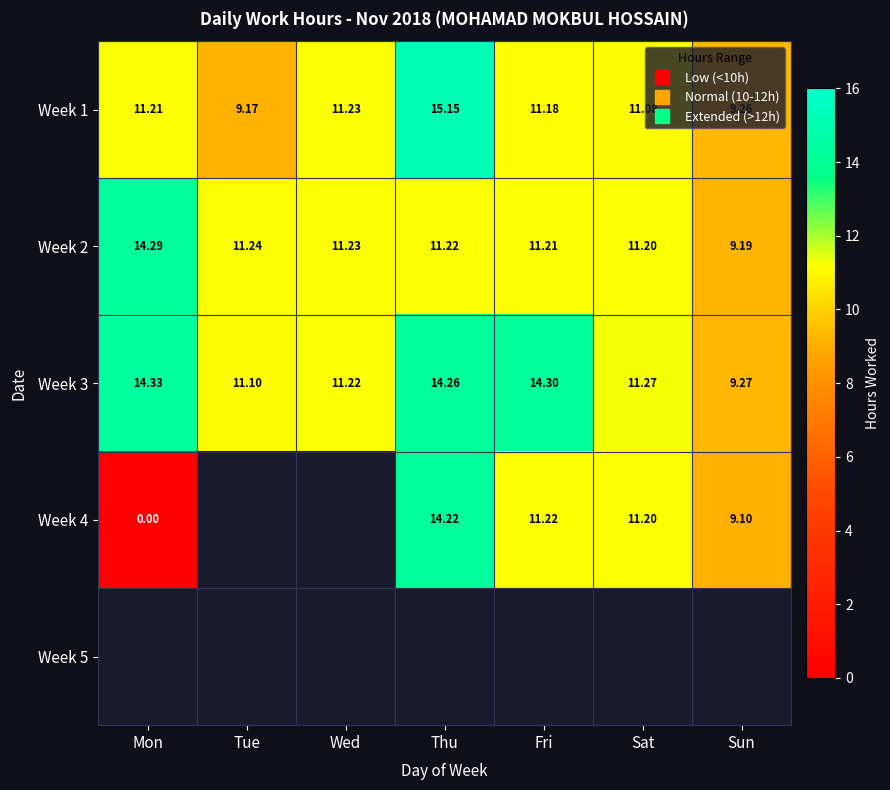

True or false: Week 3 has a value of 7.8 at Sat.

False